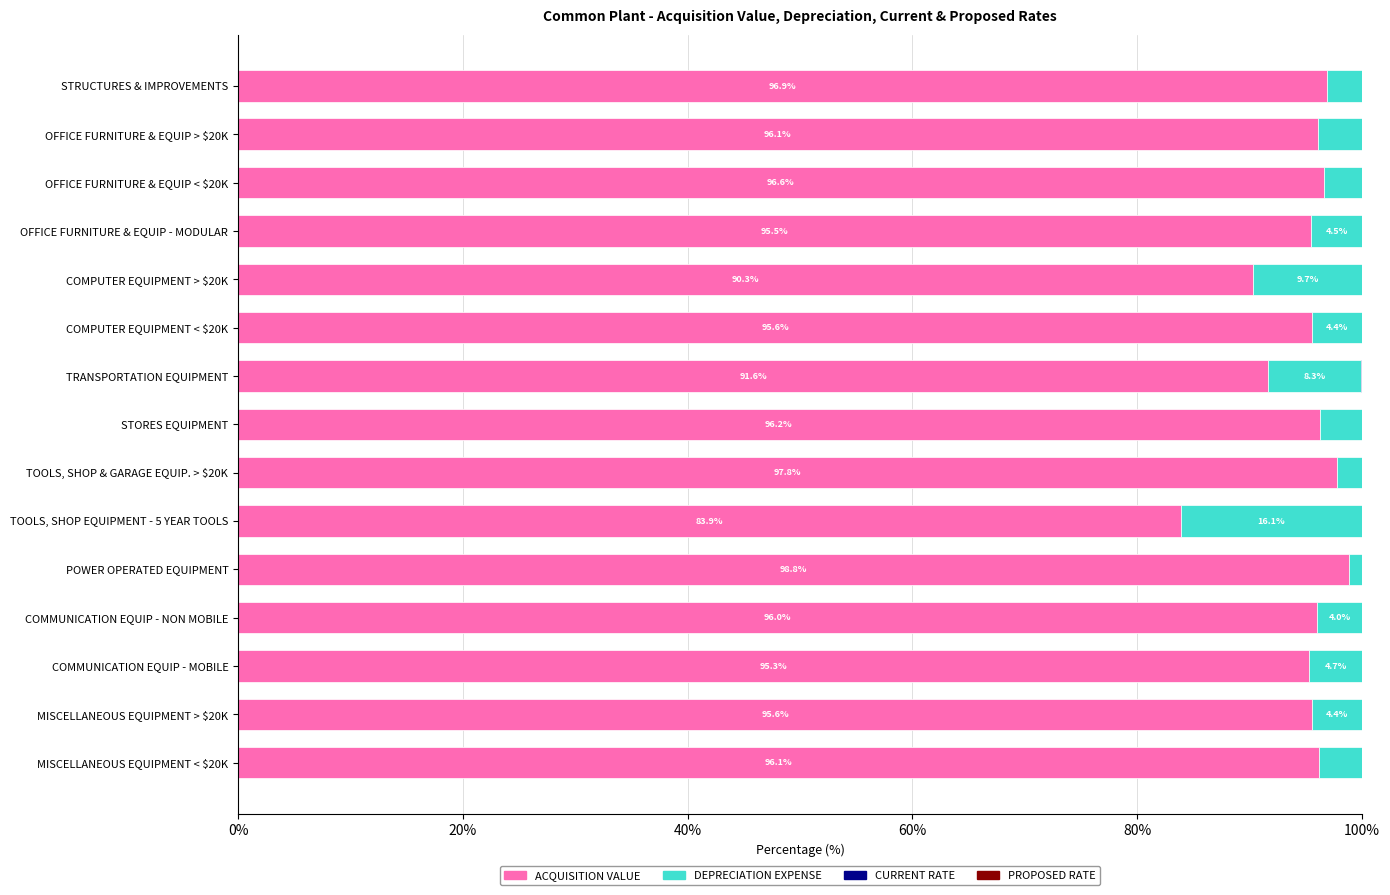

What is the highest value of the ACQUISITION VALUE series?

98.8